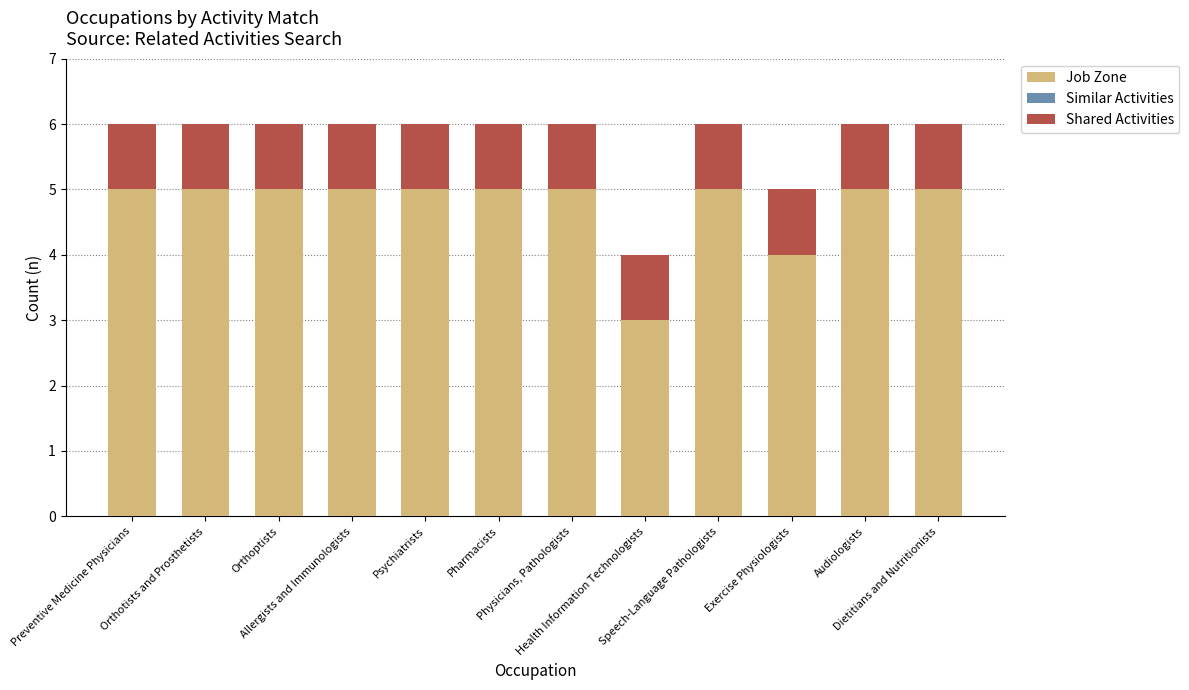

What is the sum of all Job Zone values?

57